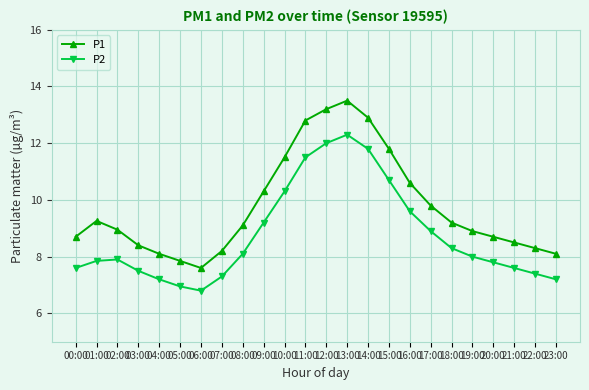

At 10:00, list the series in order from smallest to largest.

P2, P1